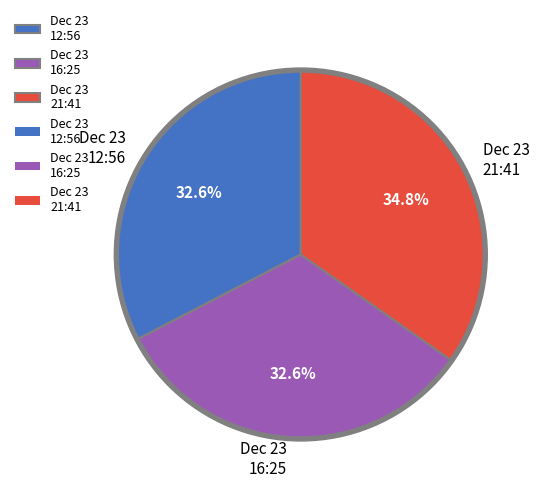

To the nearest percent, what is the difference between the largest and smallest slice percentages?

2%